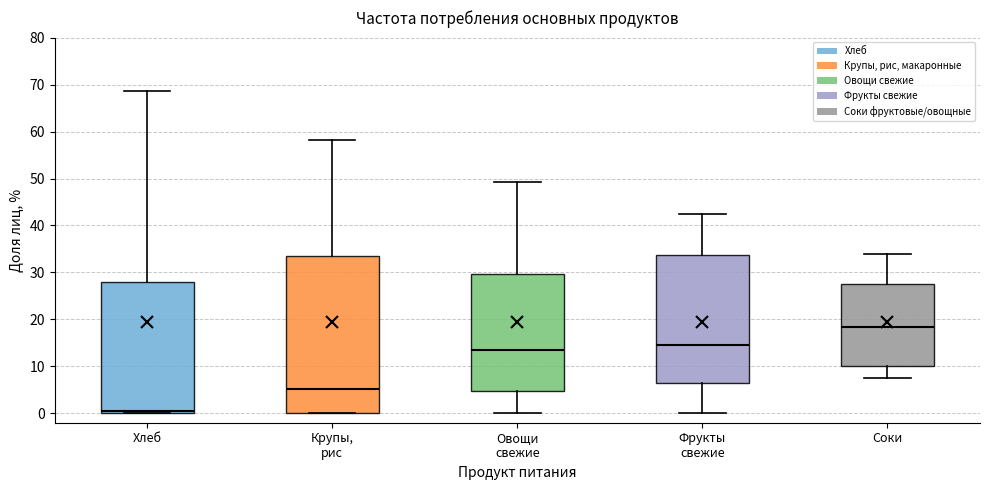

Comparing the boxes themselves (not the whiskers), which one is the tallest?

Крупы, рис